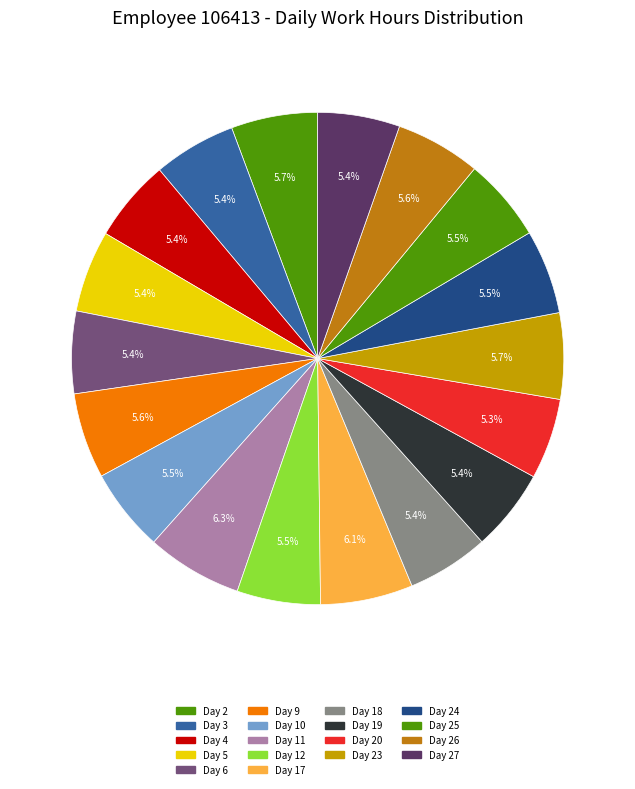

Count the number of slices in the pie.

18